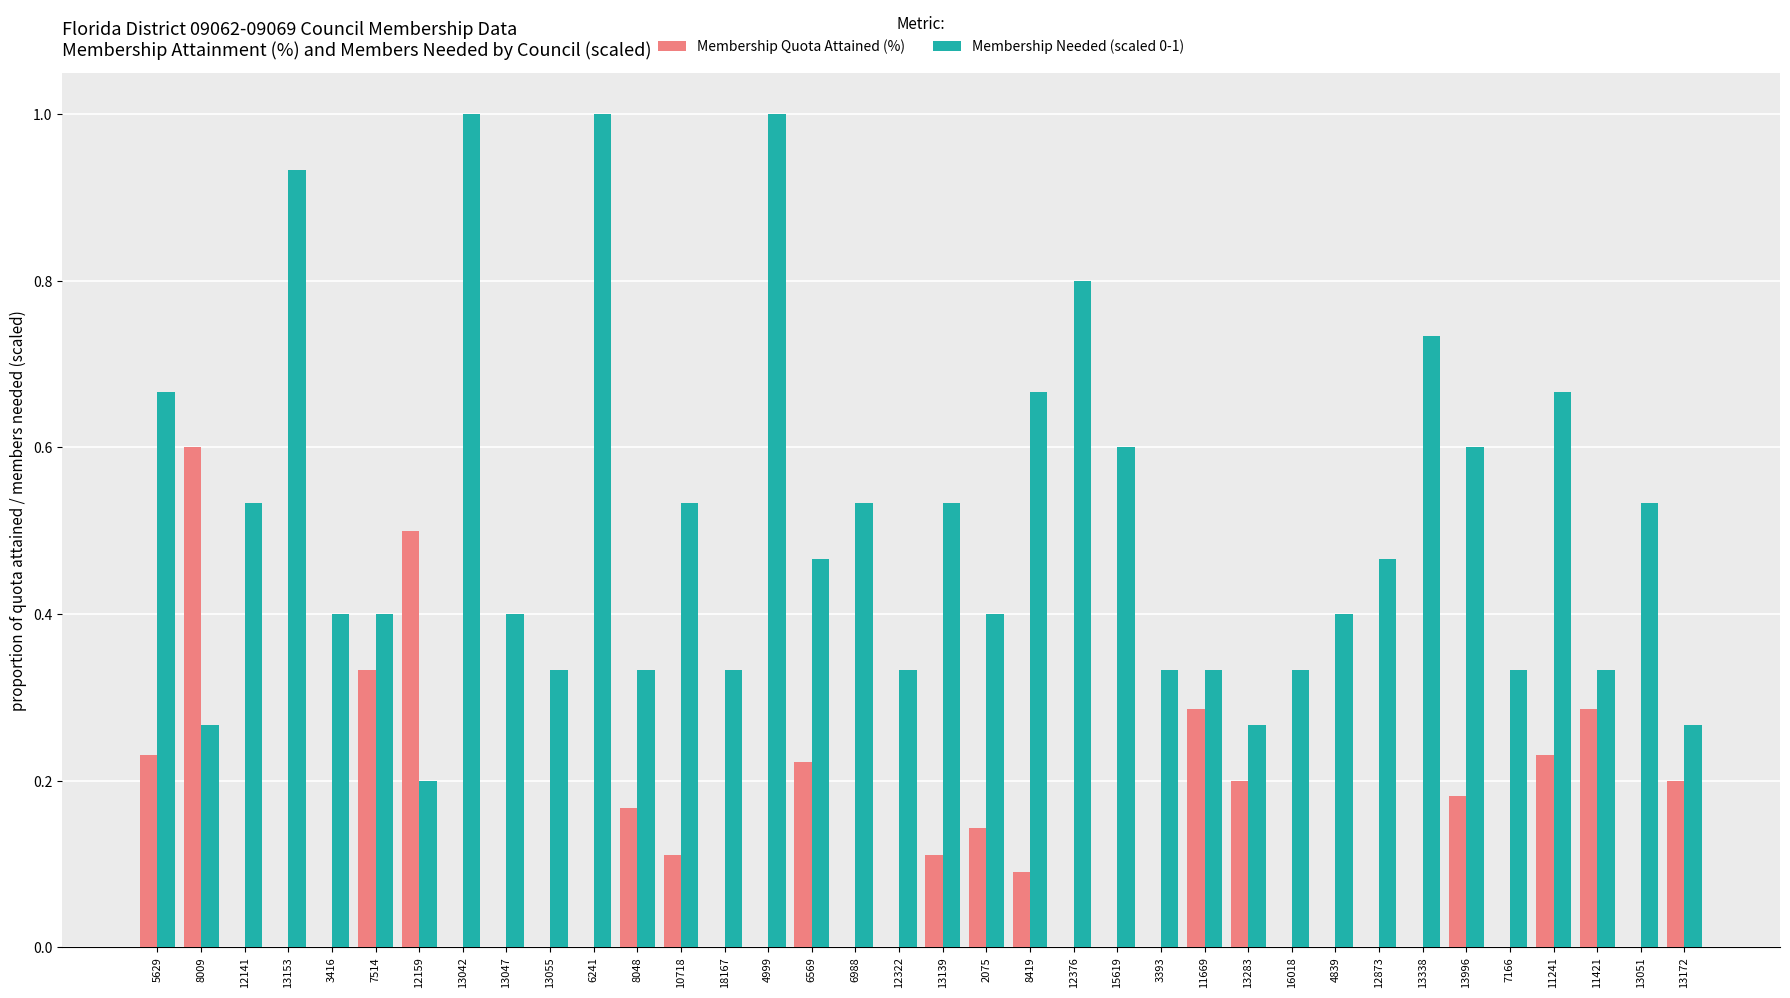

What are all the series names shown in the legend?

Membership Quota Attained (%), Membership Needed (scaled 0-1)